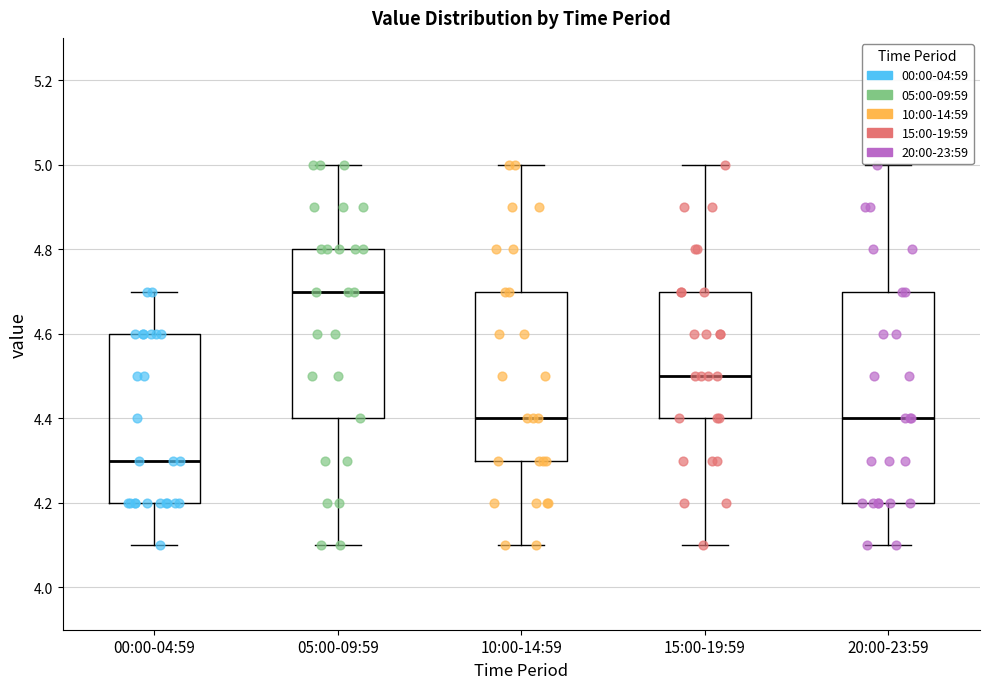

Reading left to right, transcribe this box plot: for each box, give where its median line is, the range the box spans, and where its two whiskers end, as read against the y-axis. The values are not printed on the chart, so give them approximately, as read against the axis.

00:00-04:59: median 4.3, box 4.2 to 4.6, whiskers 4.1 to 4.7
05:00-09:59: median 4.7, box 4.4 to 4.8, whiskers 4.1 to 5.0
10:00-14:59: median 4.4, box 4.3 to 4.7, whiskers 4.1 to 5.0
15:00-19:59: median 4.5, box 4.4 to 4.7, whiskers 4.1 to 5.0
20:00-23:59: median 4.4, box 4.2 to 4.7, whiskers 4.1 to 5.0